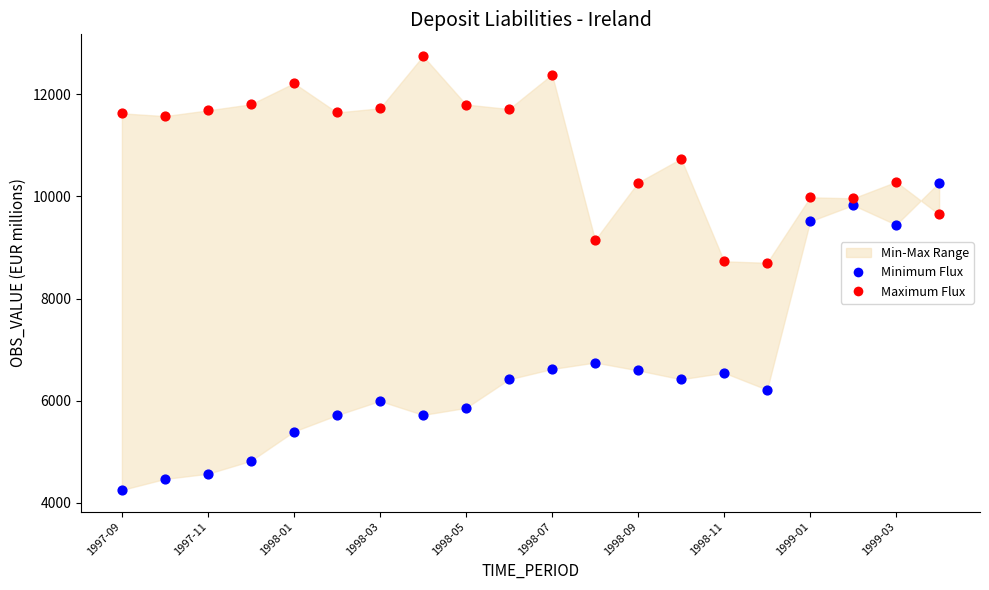

Which series reaches the maximum Y coordinate?

Maximum Flux